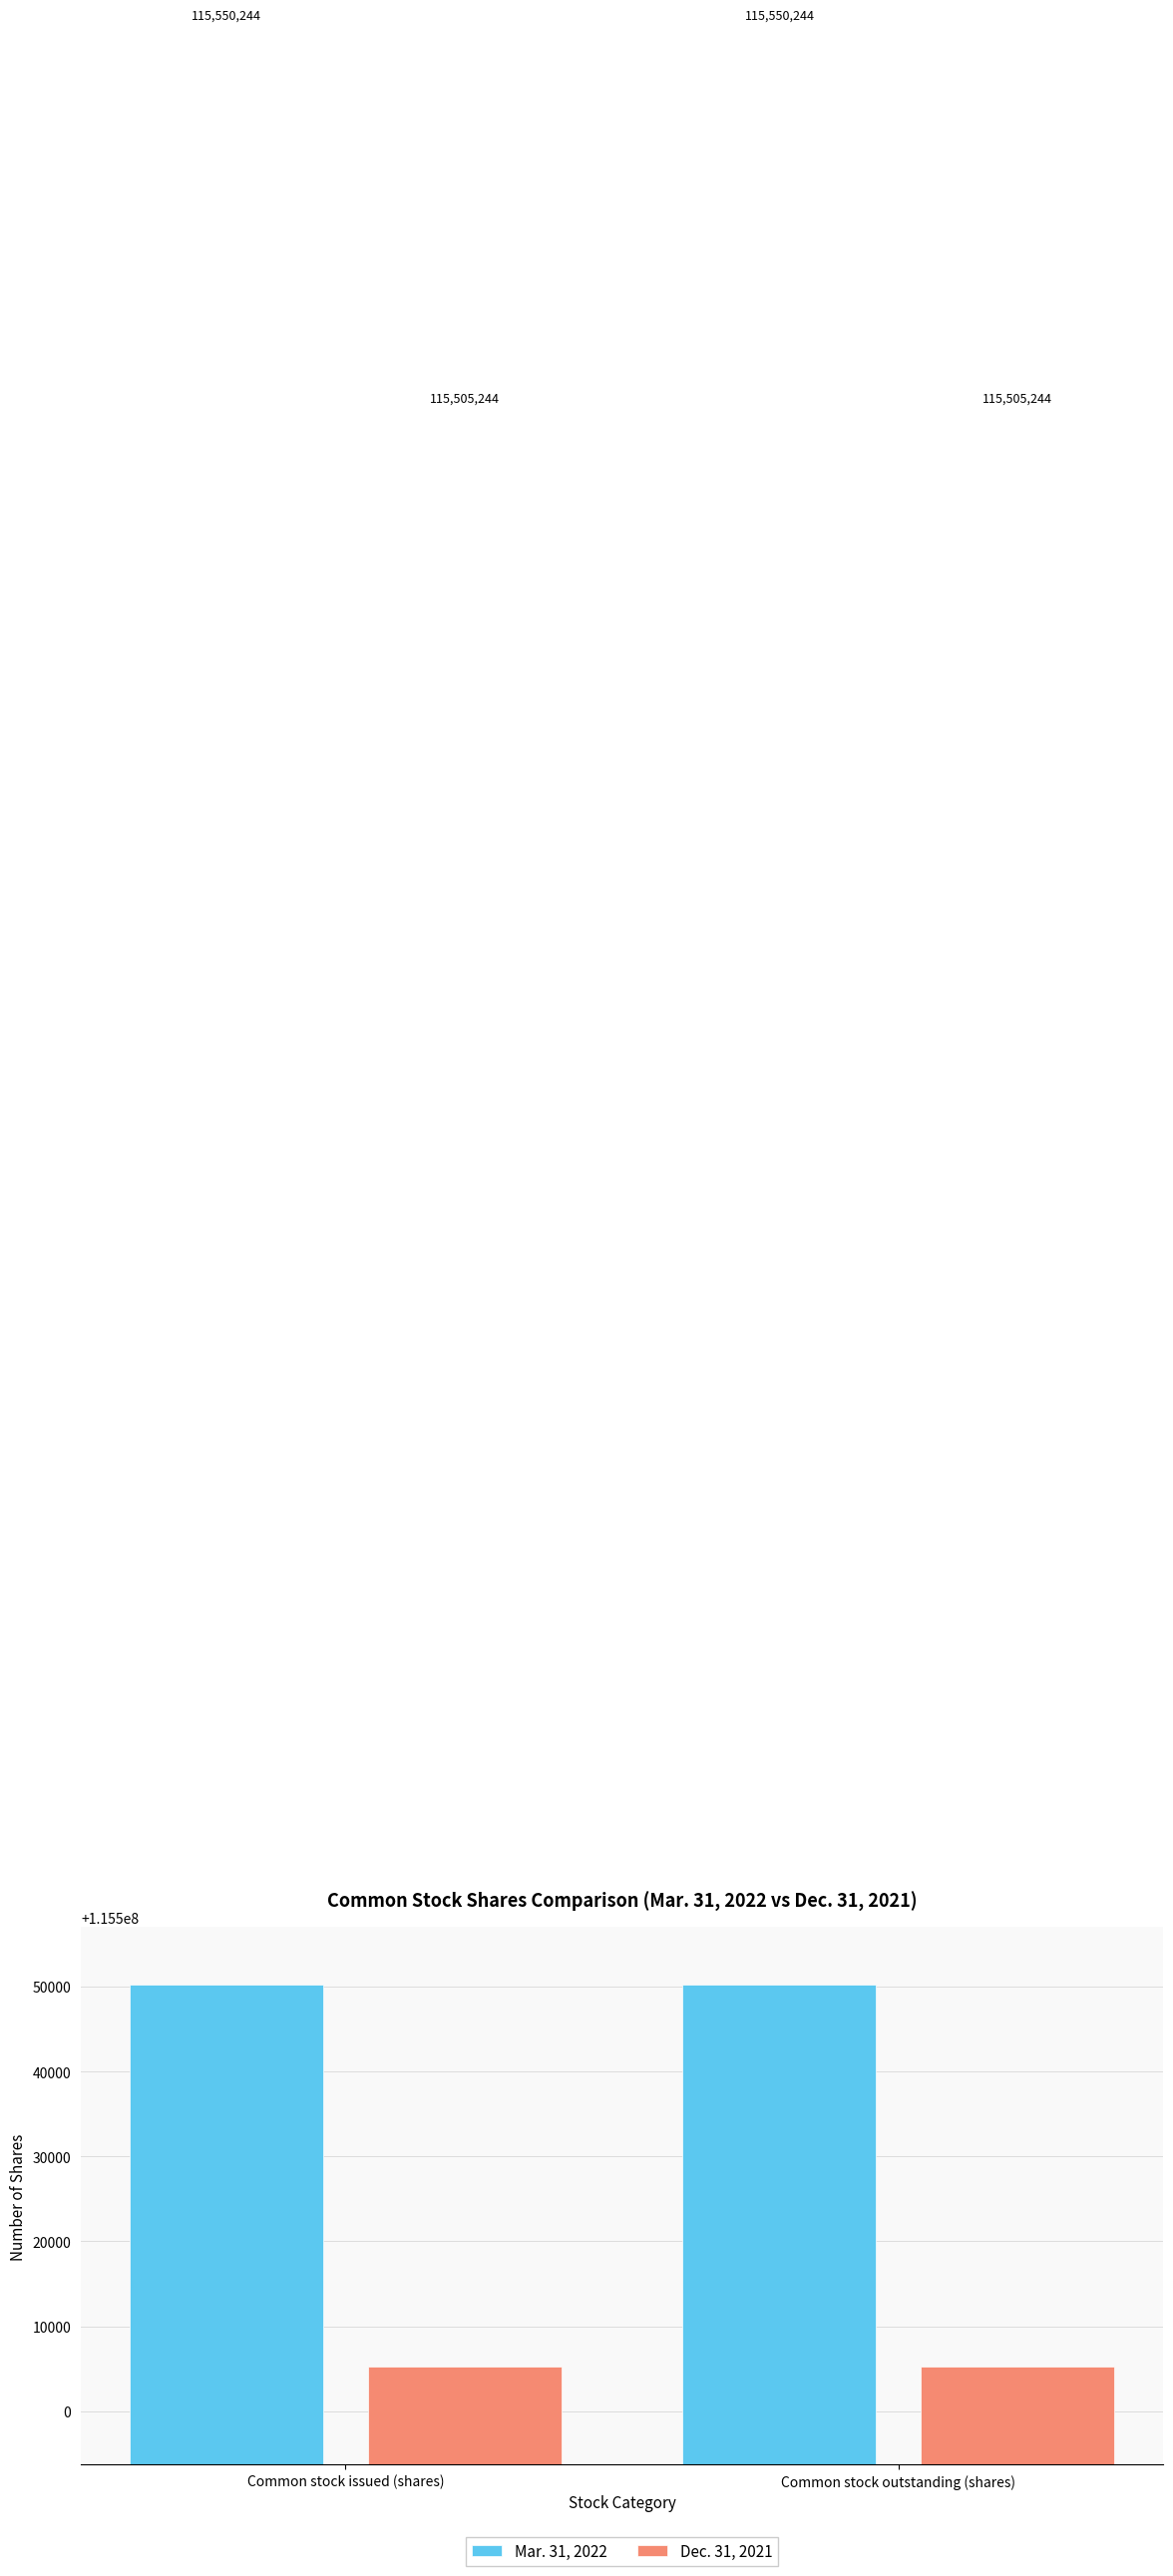

What is the difference between the highest and lowest values at Common stock outstanding (shares)?

45000